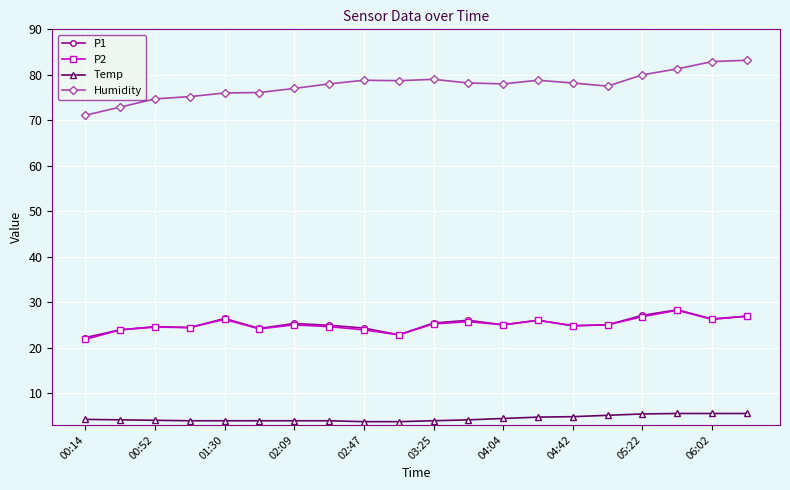

What is the lowest value of the Temp series?

3.7